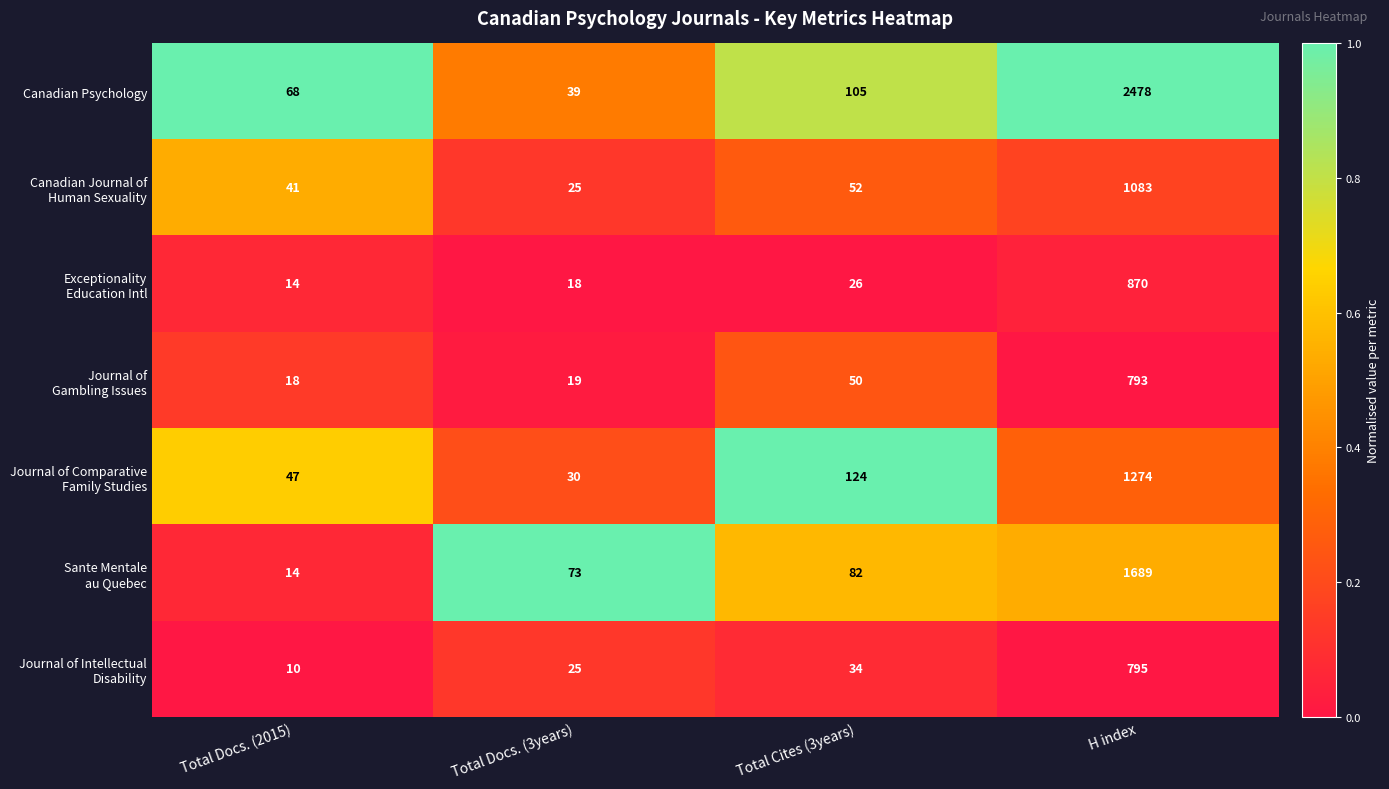

How many data points does each series have?

4